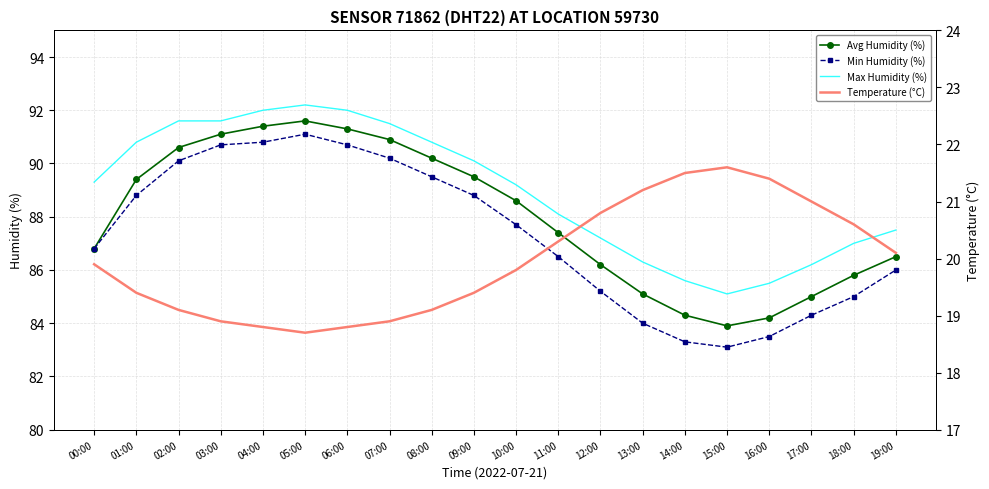

True or false: Avg Humidity (%) and Max Humidity (%) intersect in this chart.

False